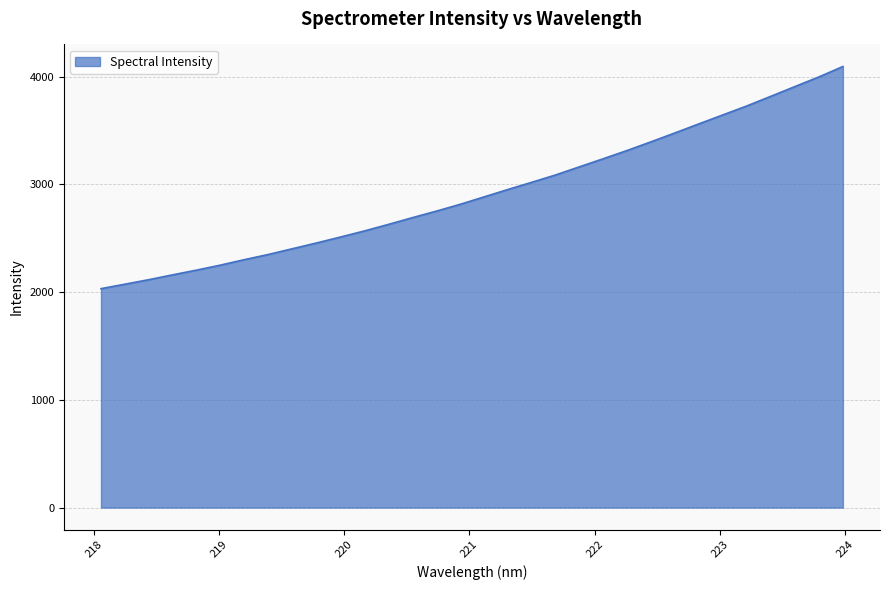

What is the greatest value displayed?

4095.0